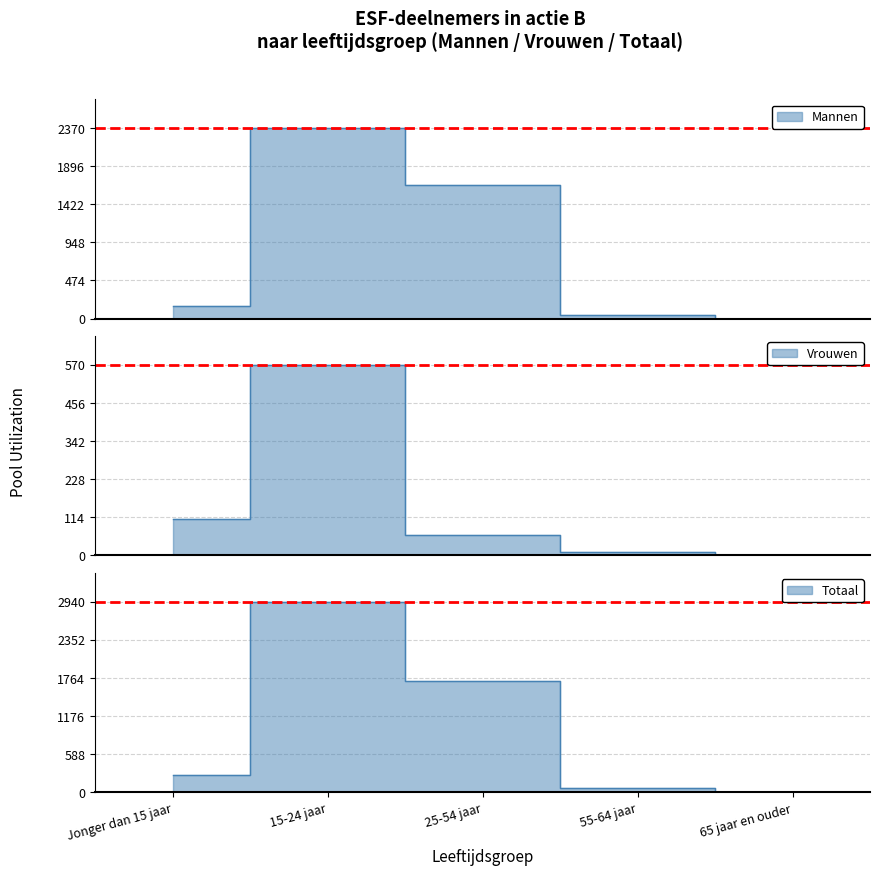

What position from the right is 25-54 jaar?

3